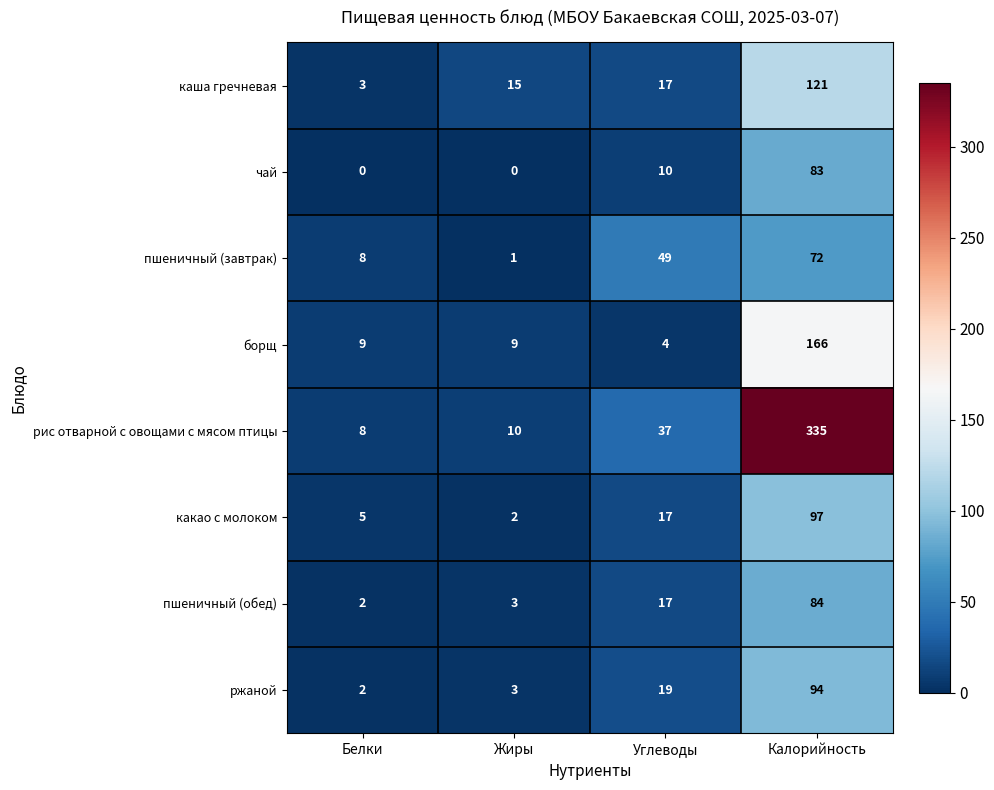

Which series changed the most between Жиры and Калорийность?

рис отварной с овощами с мясом птицы